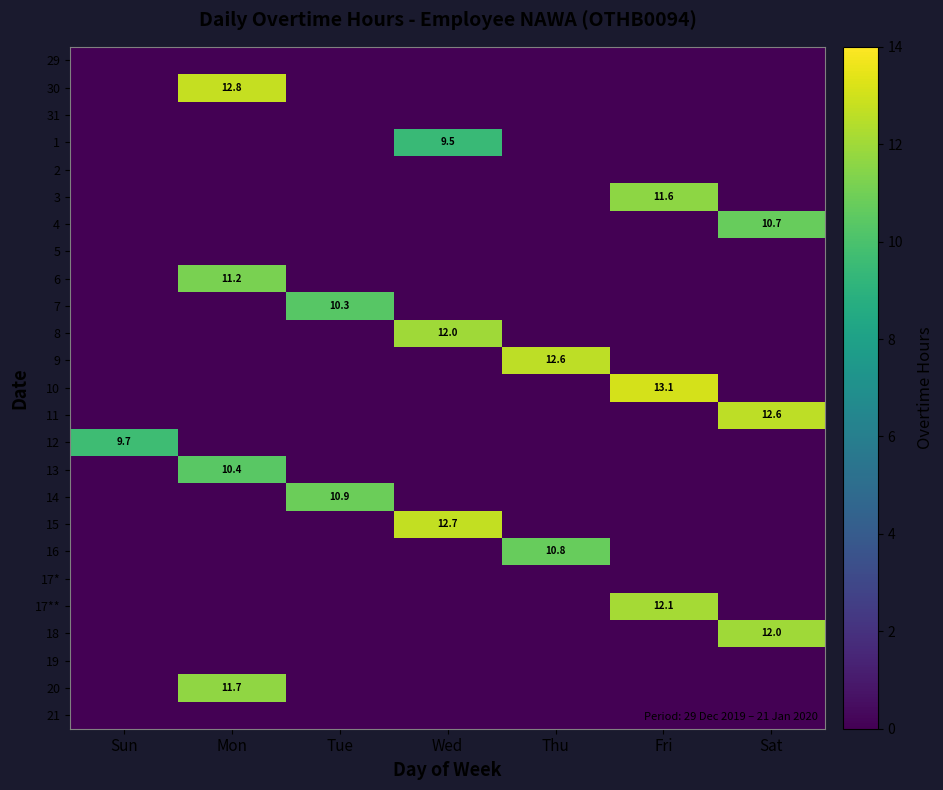

True or false: 13 has a value of 10.4 at Mon.

True